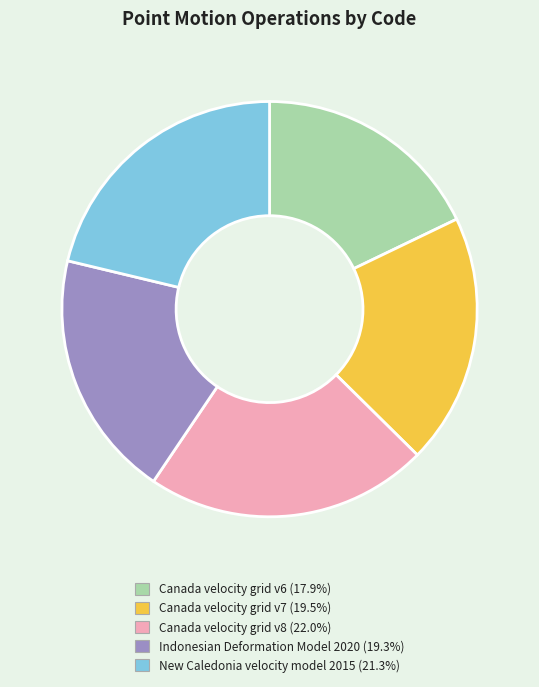

What is the ratio of the value at New Caledonia velocity model 2015 to the value at Canada velocity grid v8?

1.0